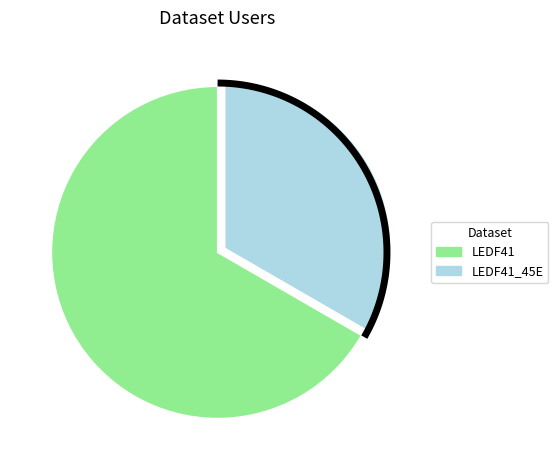

Rank the categories by value from lowest to highest.

/badc/msg/data/hritimages/LEDF41_45E/, /badc/msg/data/hritimages/LEDF41/